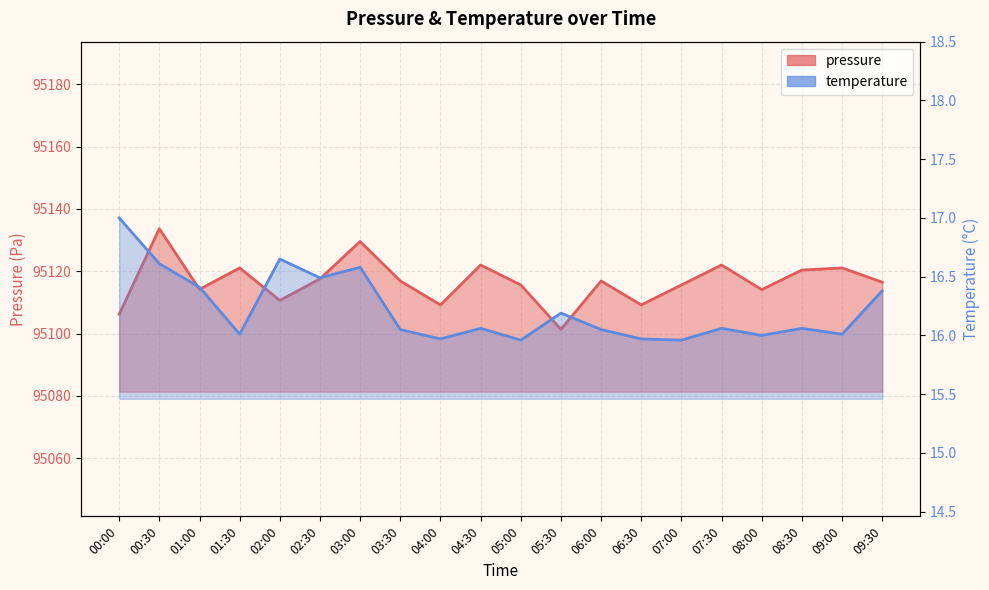

Which label corresponds to the smallest value in the chart?

05:00